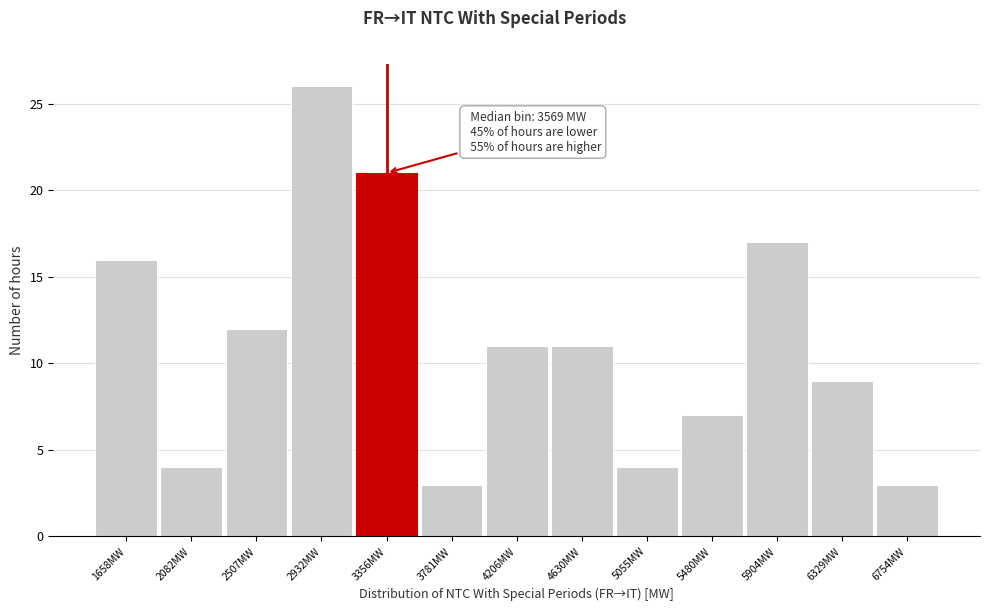

Reading left to right, transcribe all the data shown in this chart.

1658MW=16	2082MW=4	2507MW=12	2932MW=26	3356MW=21	3781MW=3	4206MW=11	4630MW=11	5055MW=4	5480MW=7	5904MW=17	6329MW=9	6754MW=3